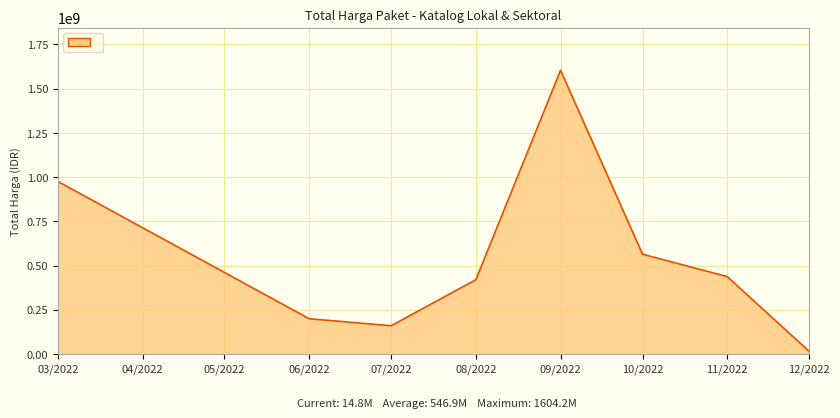

Rank the categories by value from highest to lowest.

09/2022, 03/2022, 10/2022, 11/2022, 08/2022, 06/2022, 07/2022, 12/2022